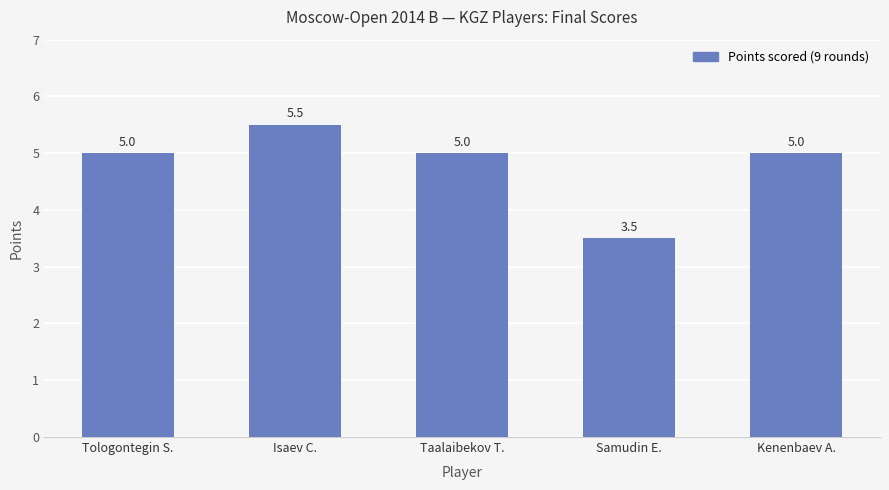

What is the difference between the maximum and minimum values?

2.0